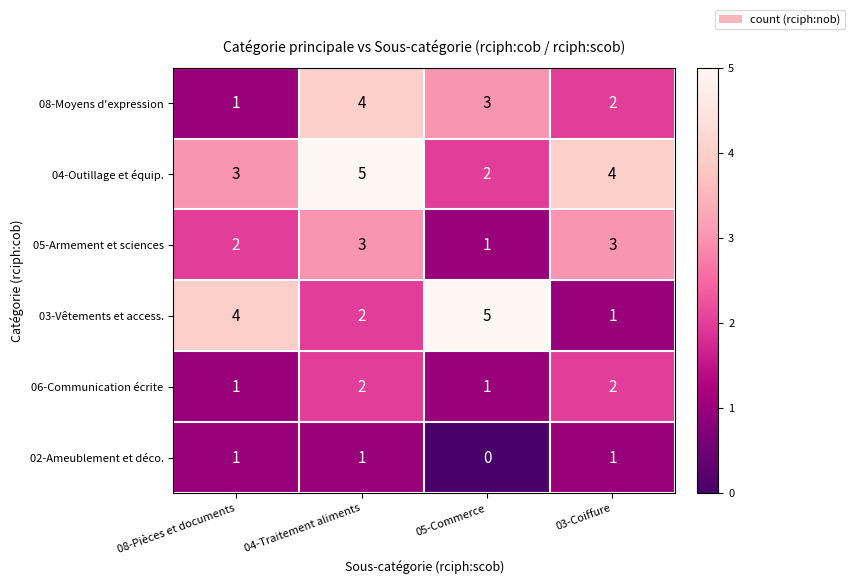

What value does the 04-Outillage et équip. series have at 04-Traitement aliments?

5